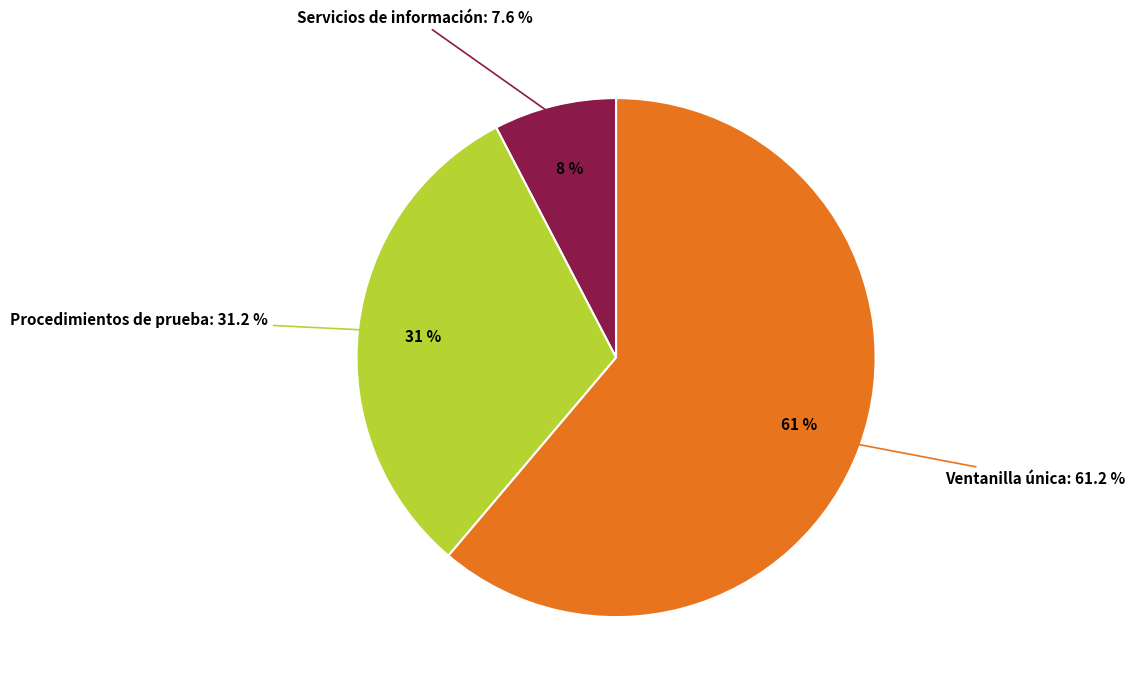

How many segments does this pie chart have?

3